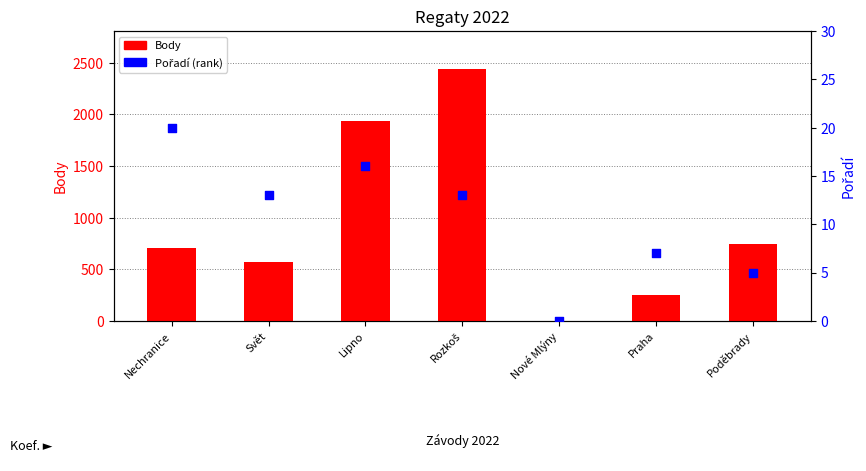

Which series reaches the minimum Y coordinate?

Body